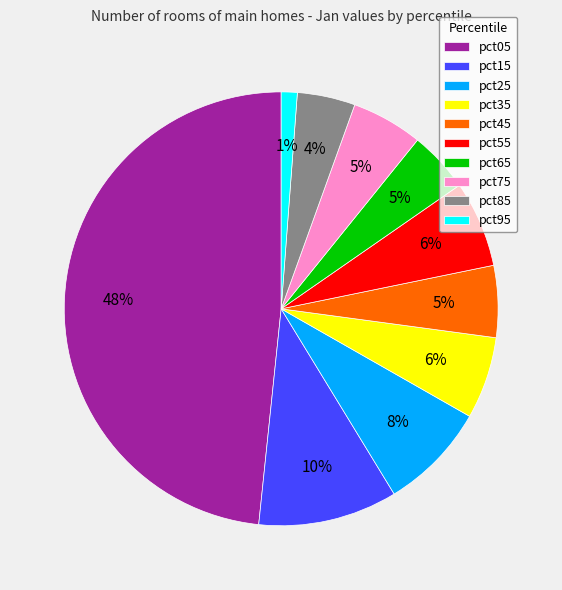

Count the number of slices in the pie.

10